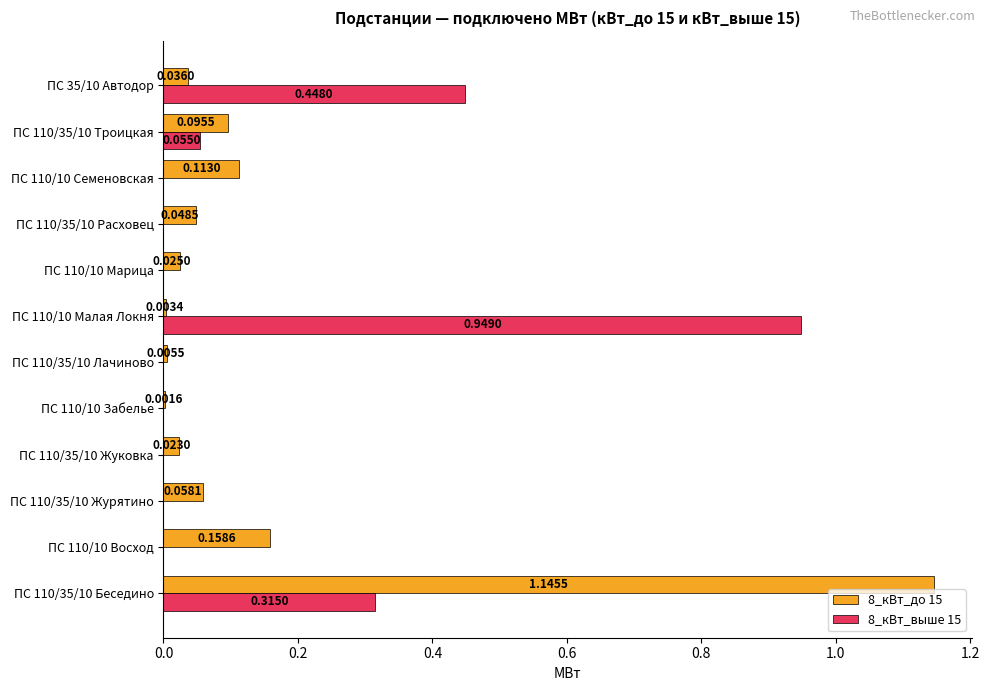

Between ПС 110/10 Восход and ПС 110/10 Семеновская, which series saw the biggest shift?

8_кВт_до 15